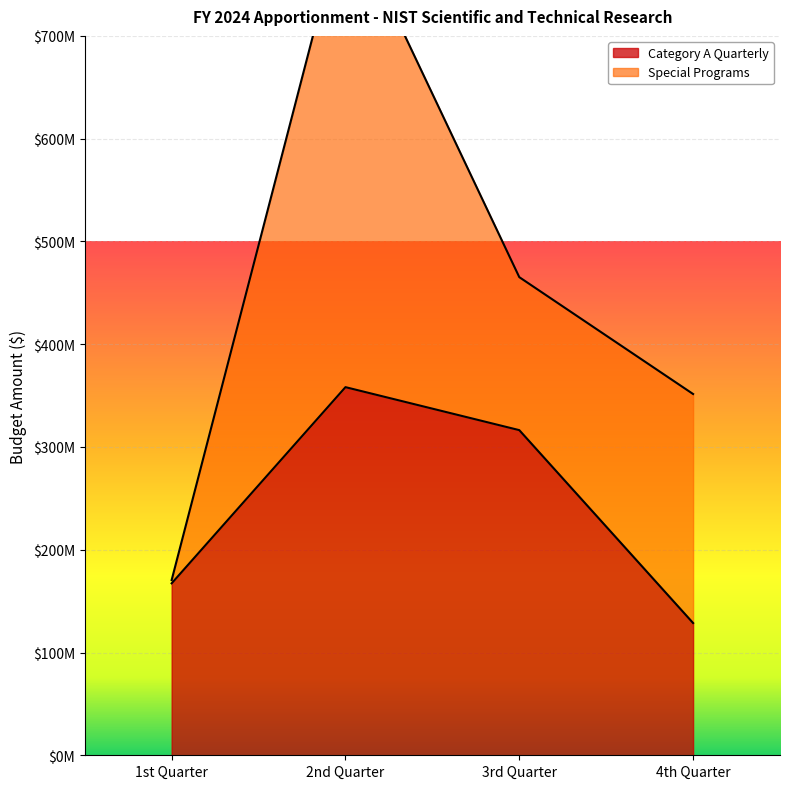

Rank the categories by value from lowest to highest.

4th Quarter, 1st Quarter, 3rd Quarter, 2nd Quarter